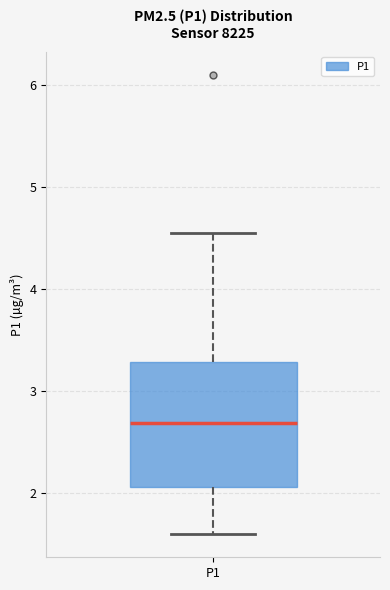

Where does the lower whisker of the box for P1 end on the y-axis? The values are not printed on the chart, so give them approximately, as read against the axis.

1.6